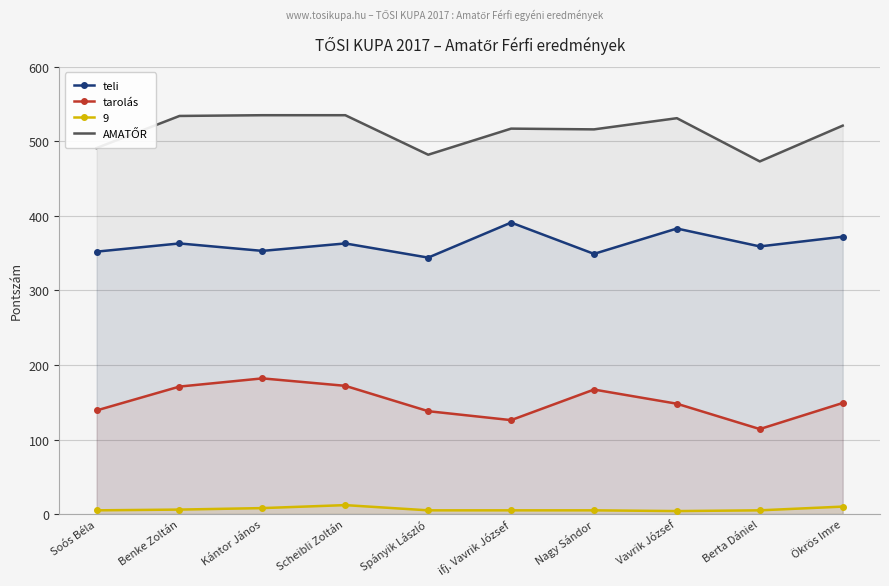

Which category has the highest value across all series?

Kántor János